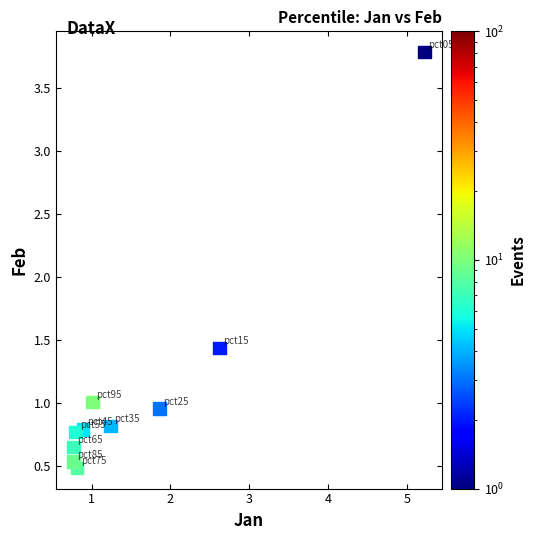

What is the range of Y values (max minus min)?

3.3